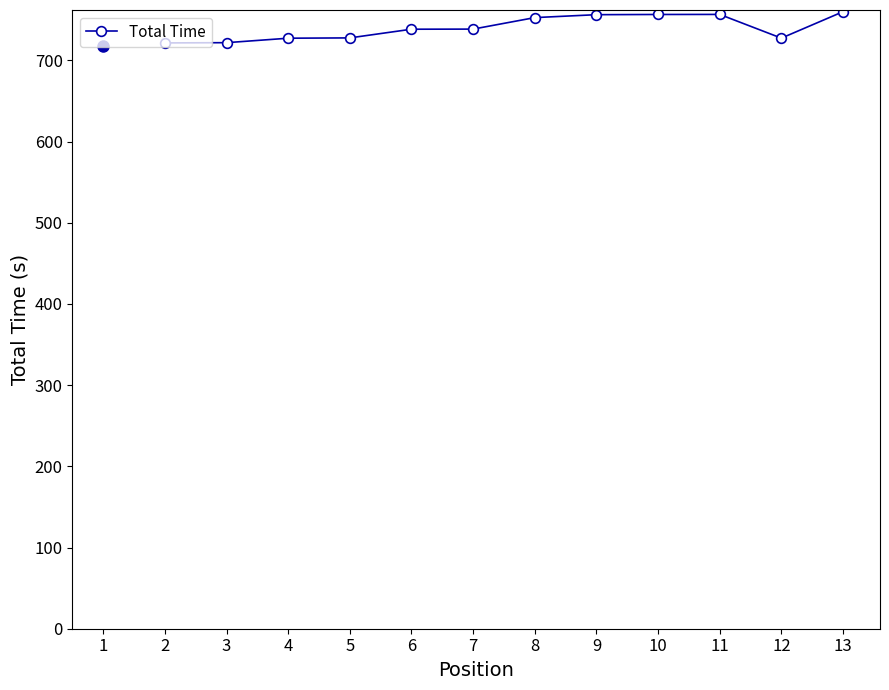

What is the greatest value displayed?

760.0